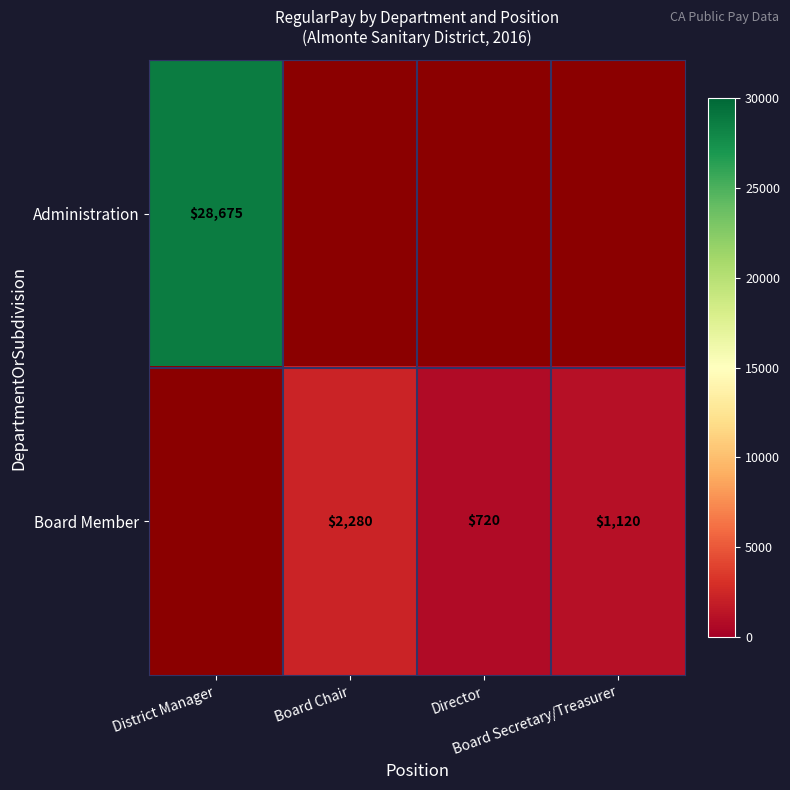

Where is Administration nearest to the value 28675?

District Manager